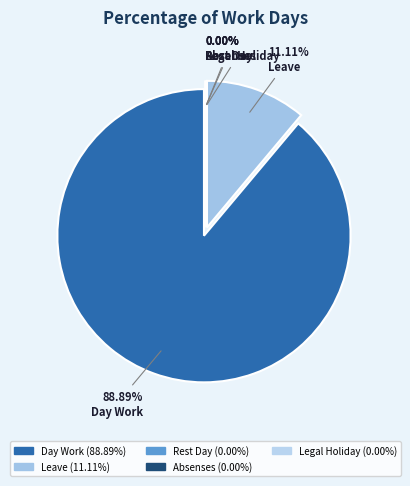

To the nearest percent, what is the average slice percentage?

20%